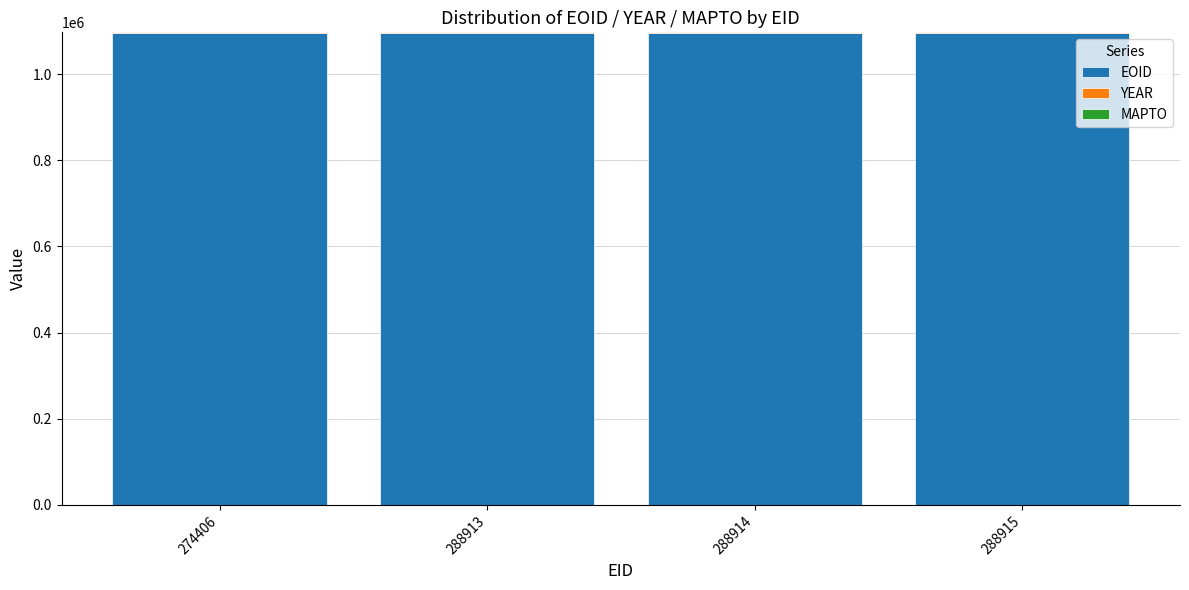

The EOID series shows 1094836 at 288914. True or false?

True